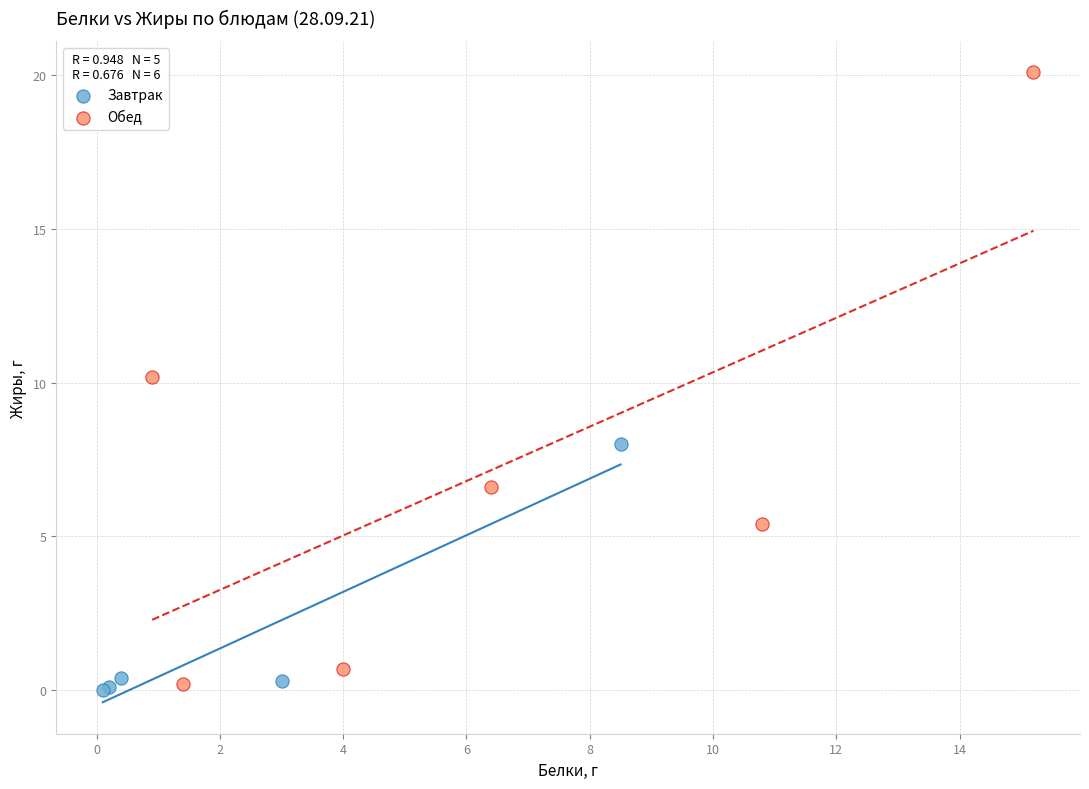

Which series has the largest Y range (max minus min)?

Обед